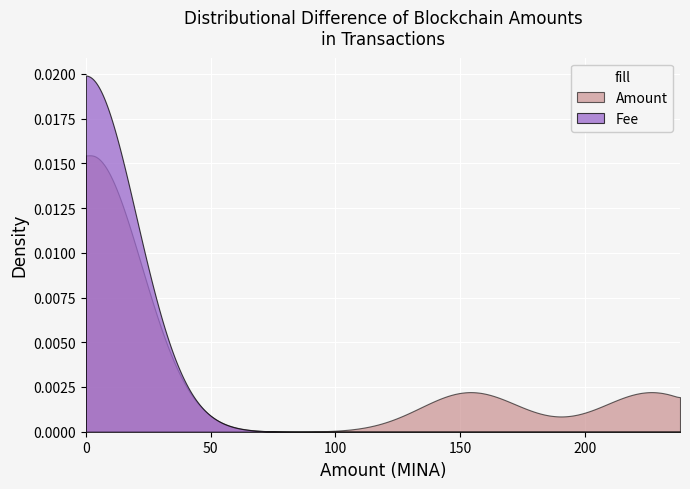

Which series has the largest range (max minus min)?

Fee